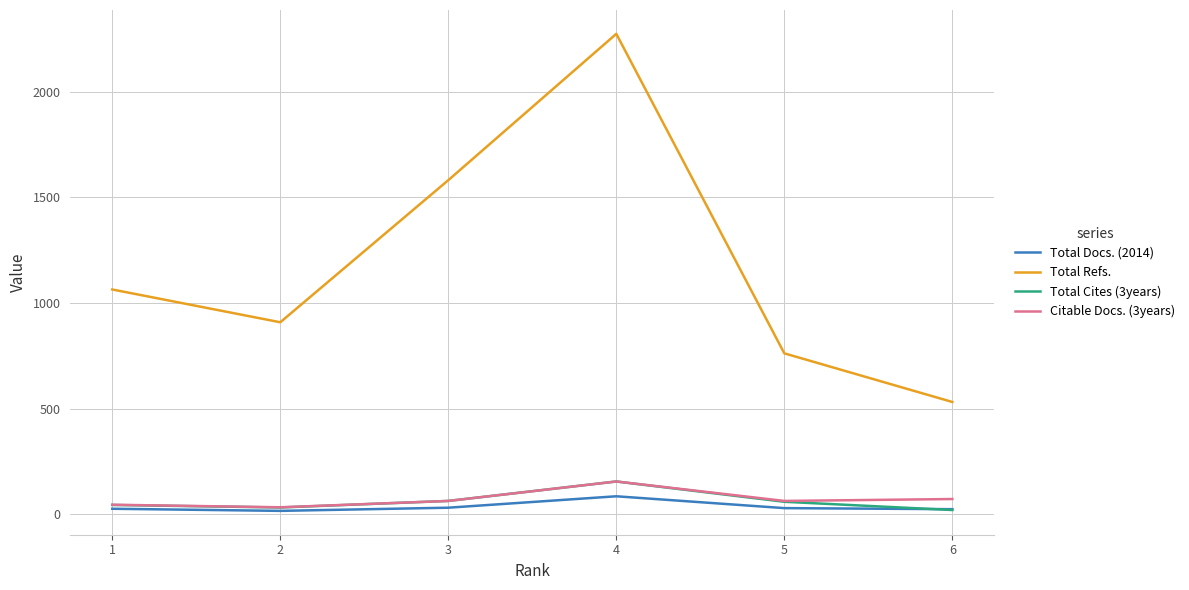

What is the highest value of the Total Cites (3years) series?

156